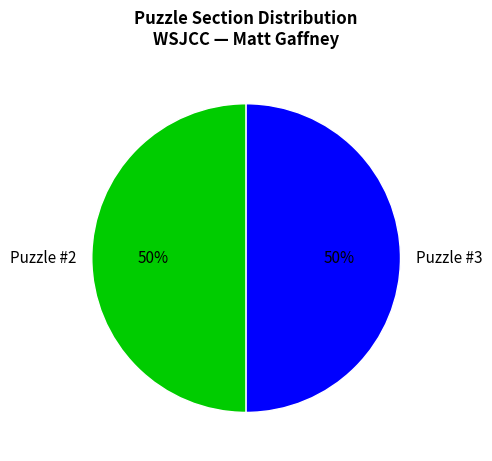

Do Puzzle #3 and Puzzle #2 together represent more than half of the pie?

Yes